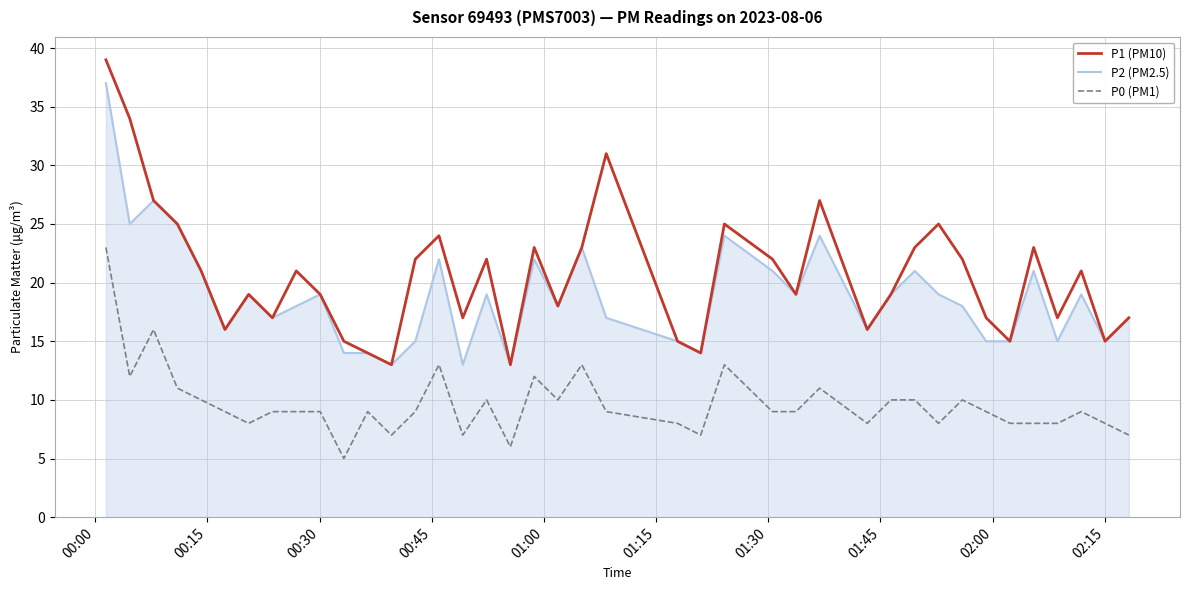

True or false: P2 (PM2.5) and P0 (PM1) cross at least once.

False